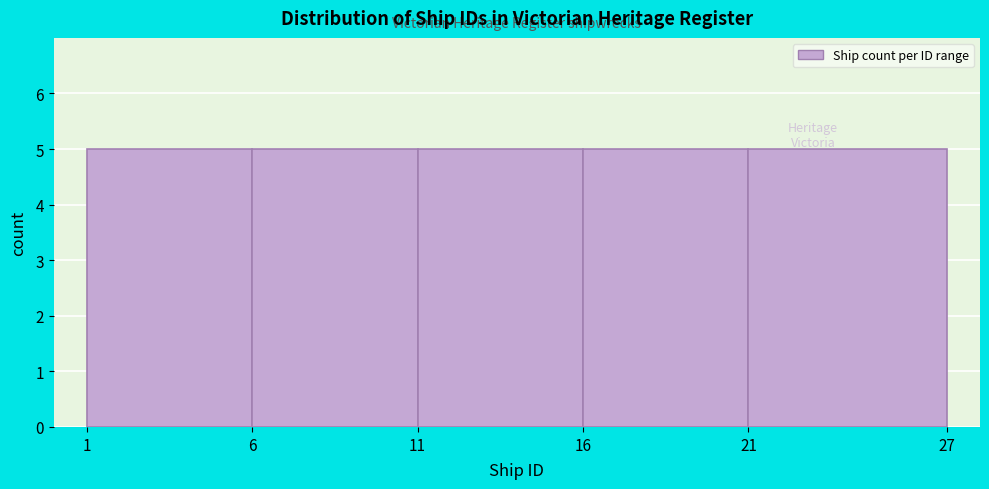

Reading left to right, list every bar in this chart as the range it spans on the x-axis followed by its height. The values are not printed on the chart, so give them approximately, as read against the axis.

1 to 6: 5
6 to 11: 5
11 to 16: 5
16 to 21: 5
21 to 27: 5